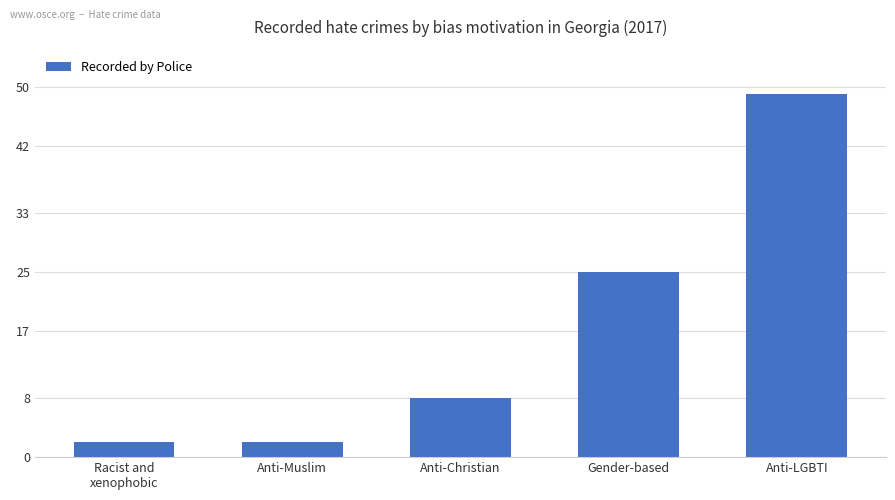

How many values are between 2 and 25?

4